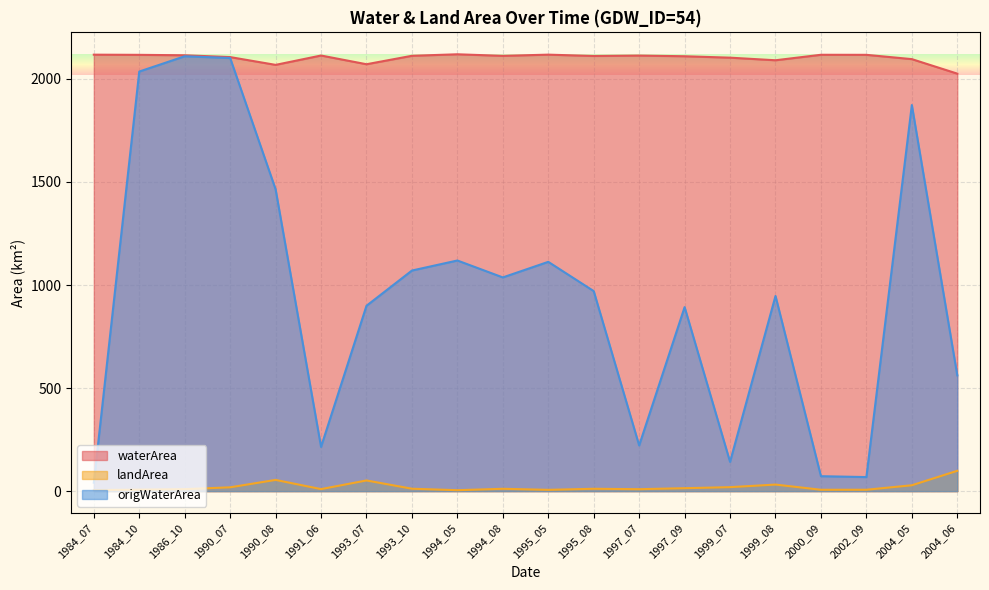

What is the difference between the maximum and minimum values in the landArea series?

94.1